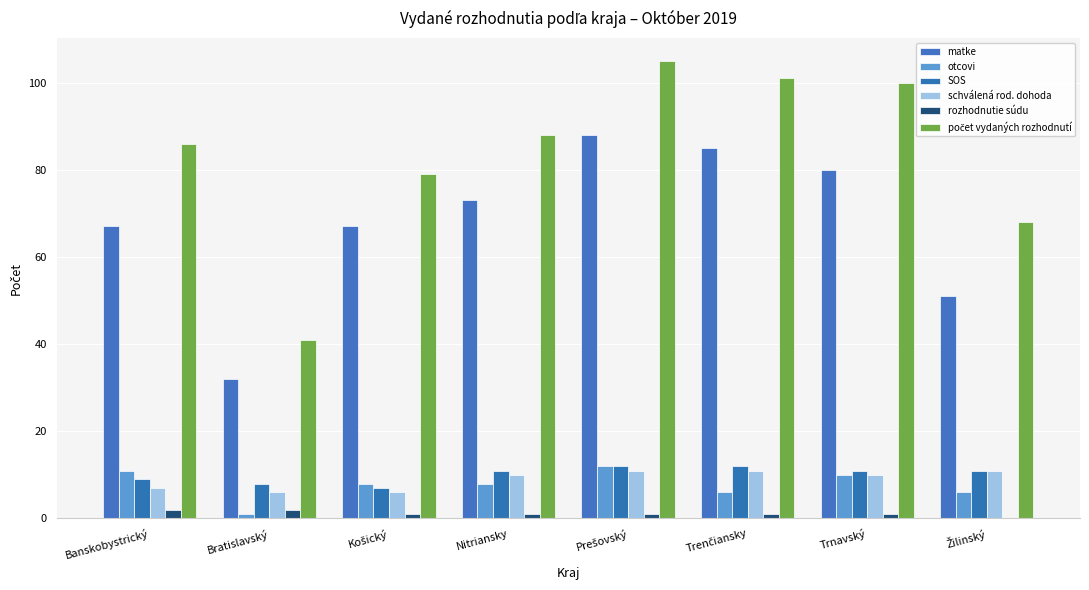

What is the spread (max minus min) of values at Trenčiansky?

100